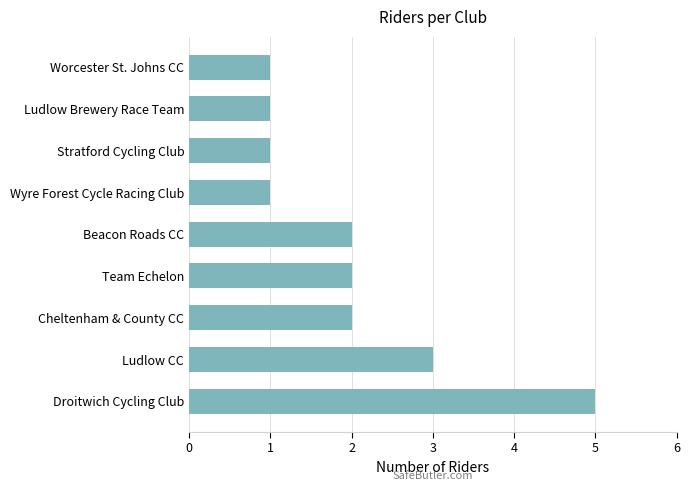

Reading top to bottom, transcribe all the data shown in this chart.

1	1	1	1	2	2	2	3	5